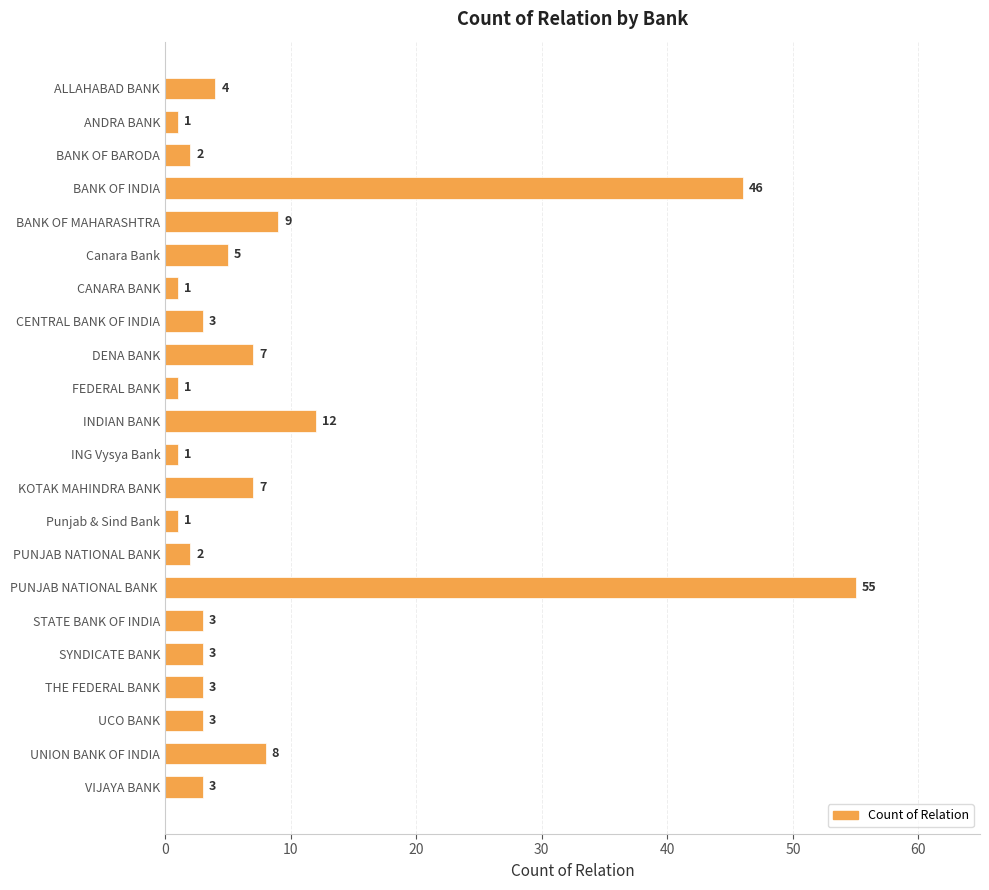

What is the maximum value shown in the chart?

55